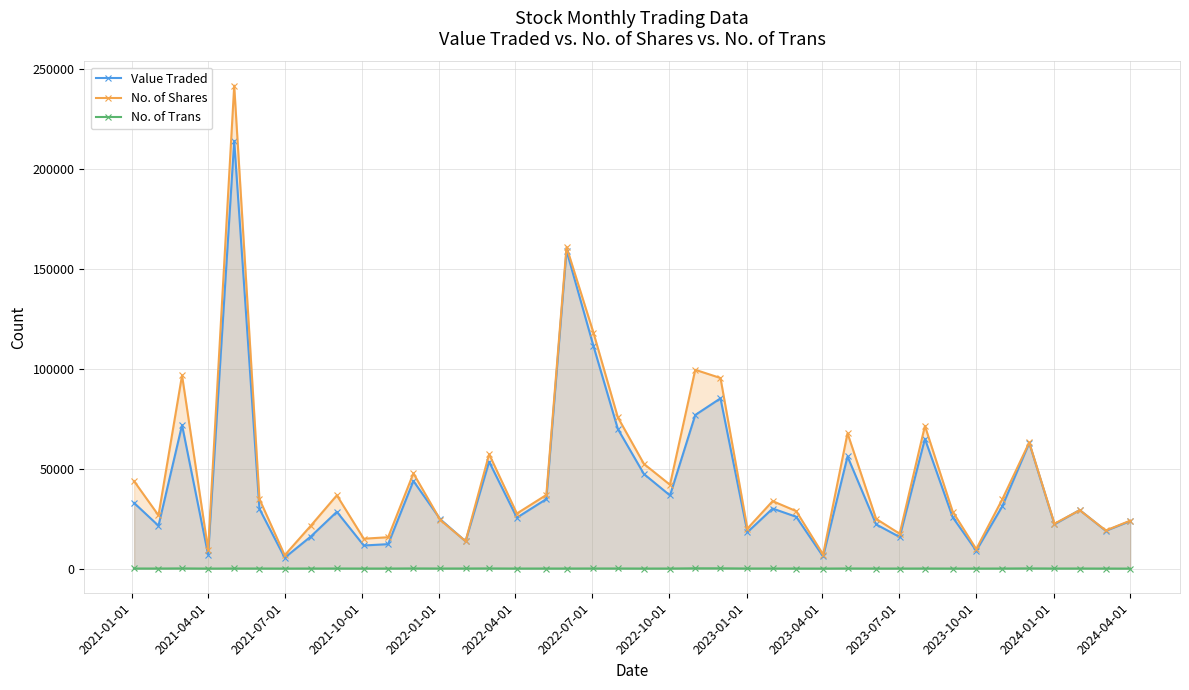

True or false: No. of Shares and No. of Trans intersect in this chart.

False